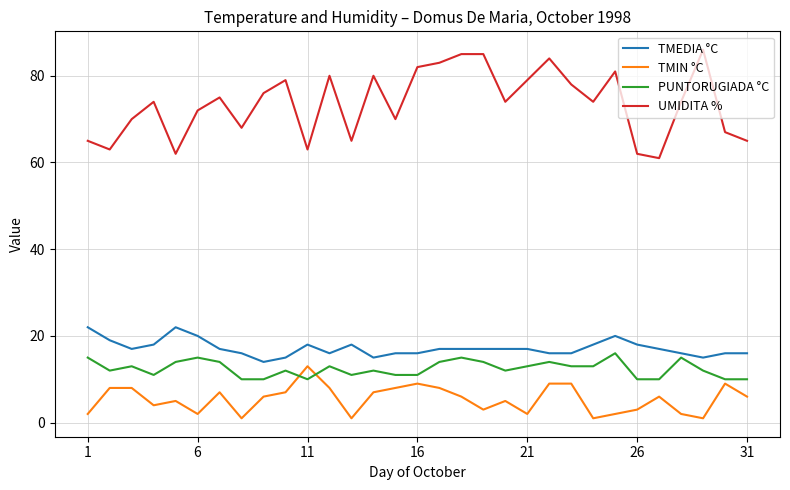

At how many categories does at least one series exceed 2?

31